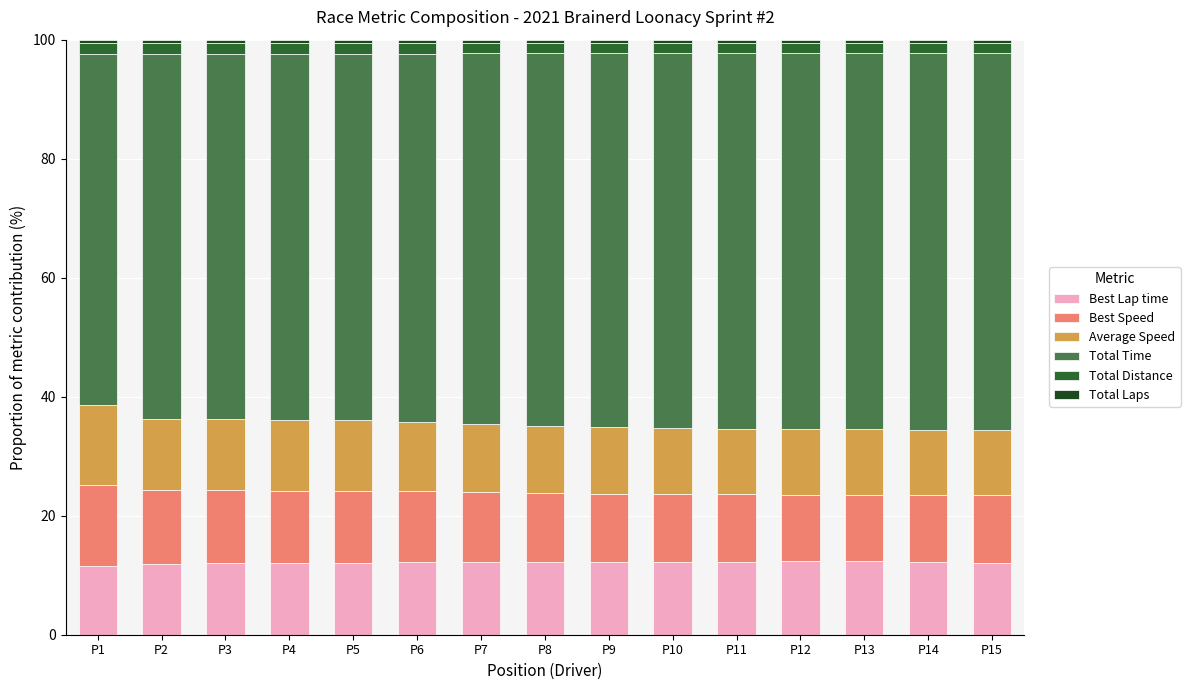

What is the average value of the Best Lap time series?

12.1